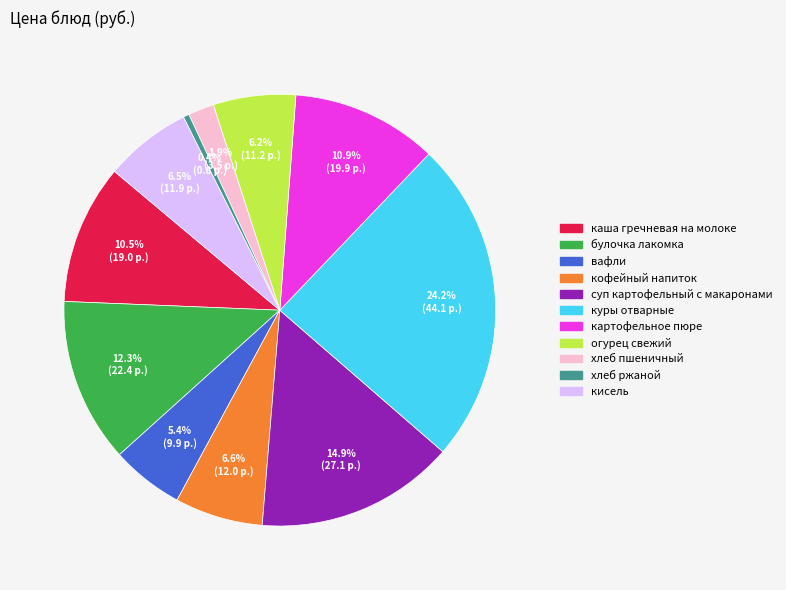

What is the ratio of the value at хлеб ржаной to the value at вафли?

0.1